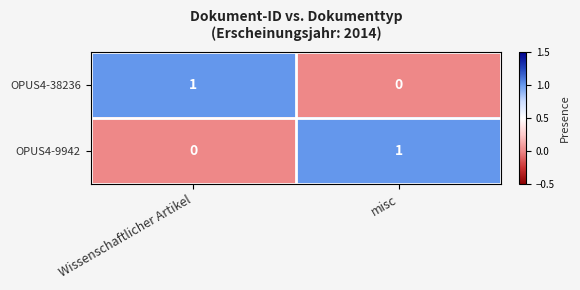

Which category has the lowest value in the OPUS4-38236 series?

misc